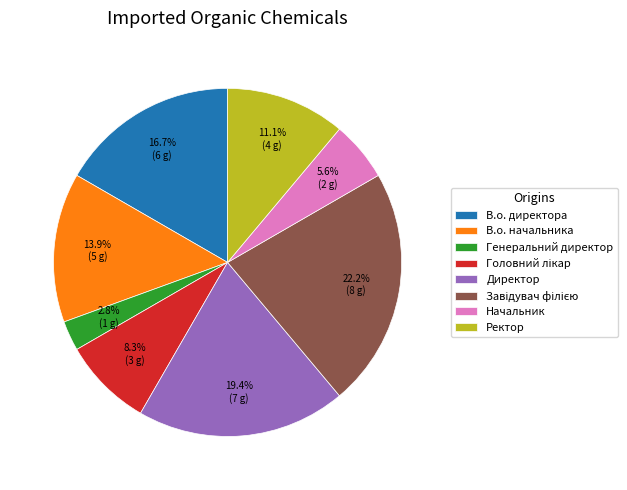

Which slice is the smallest?

Генеральний директор